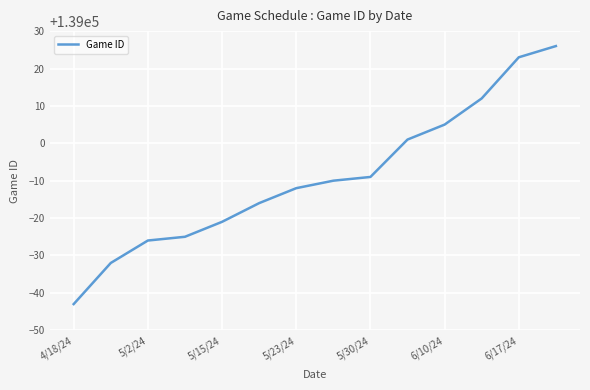

What is the minimum value shown in the chart?

138957